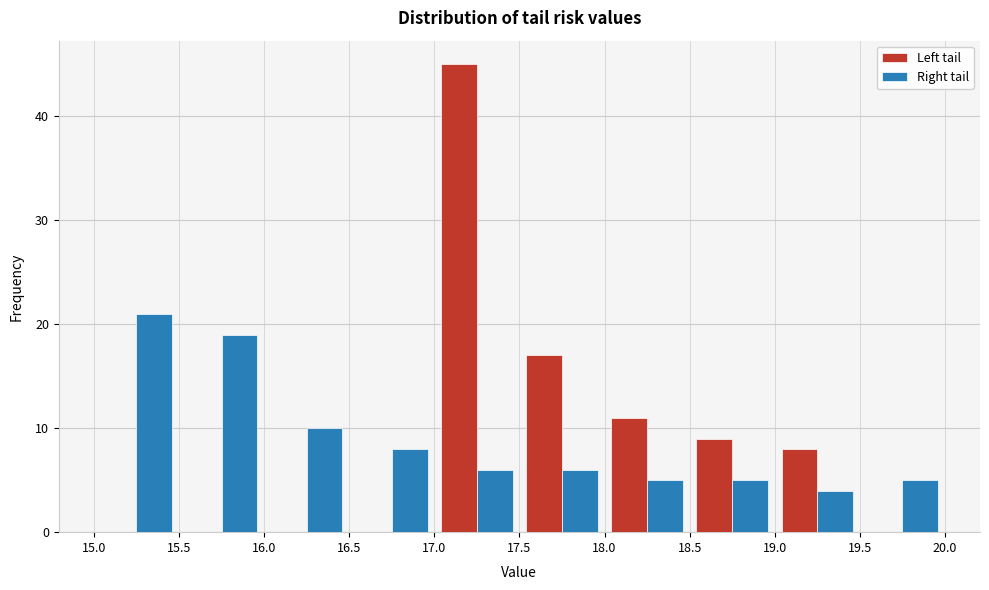

In the Right tail series, which range on the x-axis has the tallest bar?

15.0 to 15.5